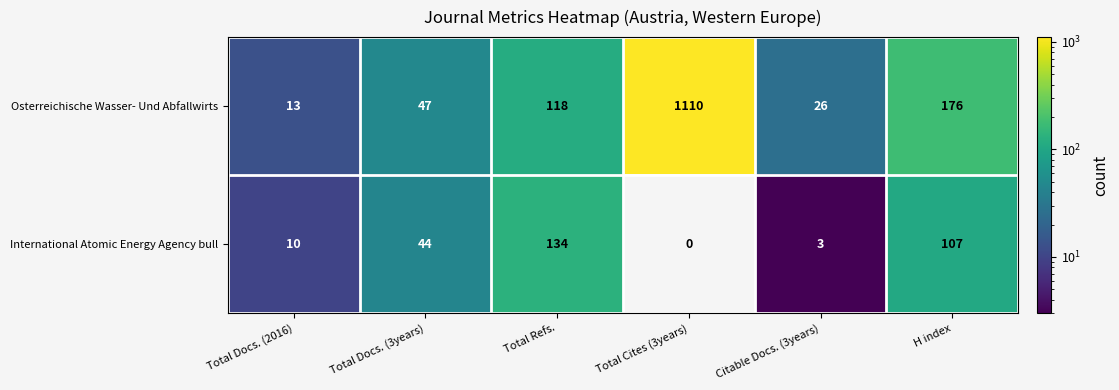

Is it true that International Atomic Energy Agency bull equals 3 at Citable Docs. (3years)?

True